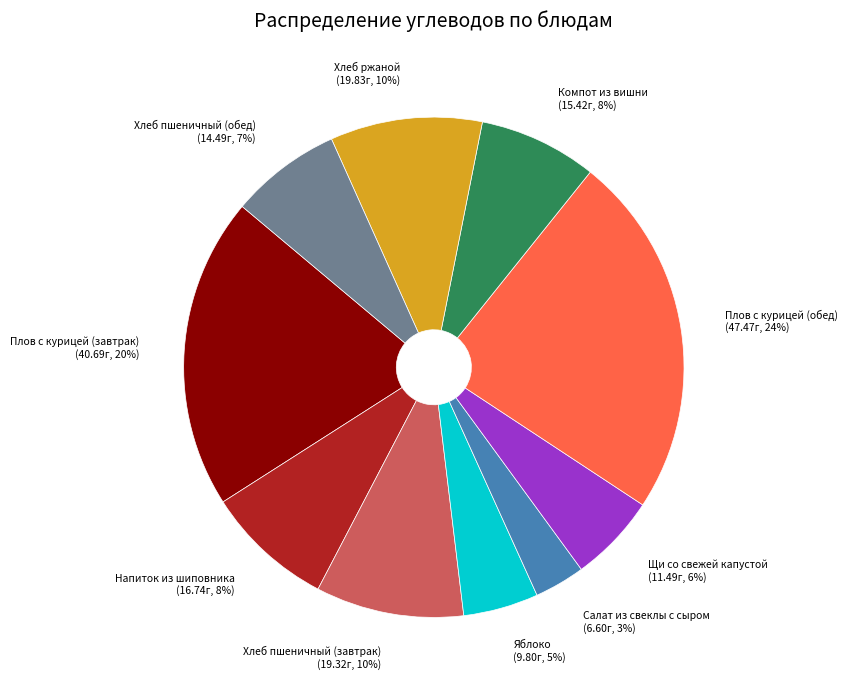

Which category has the smallest portion of the pie?

Салат из свеклы с сыром